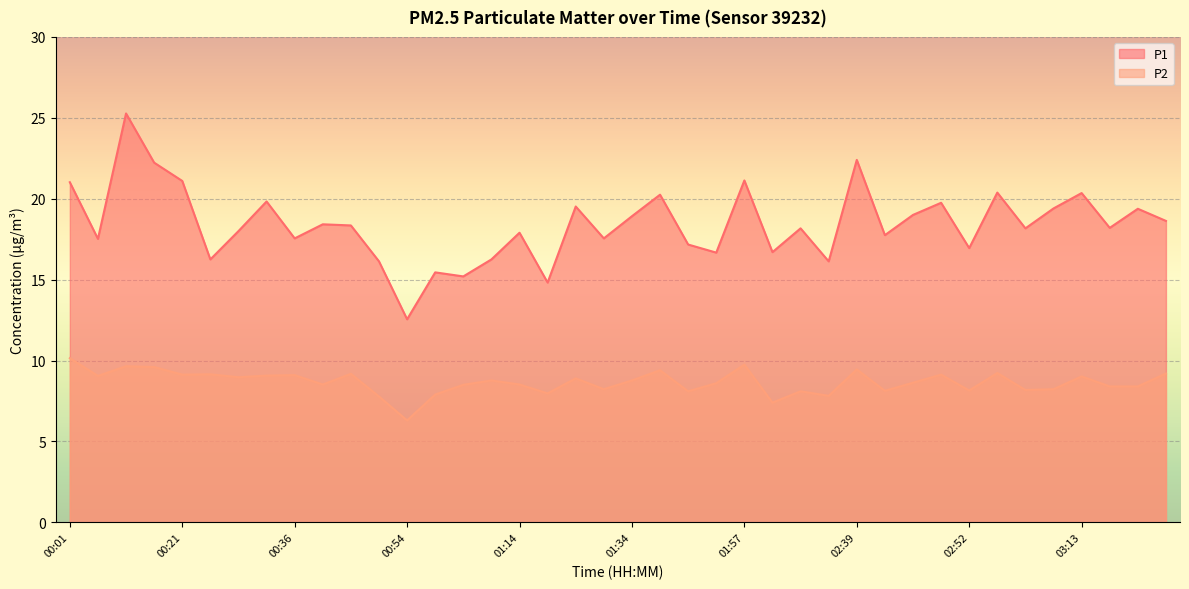

In P1, how many points are higher than both neighbors (excluding endpoints)?

14